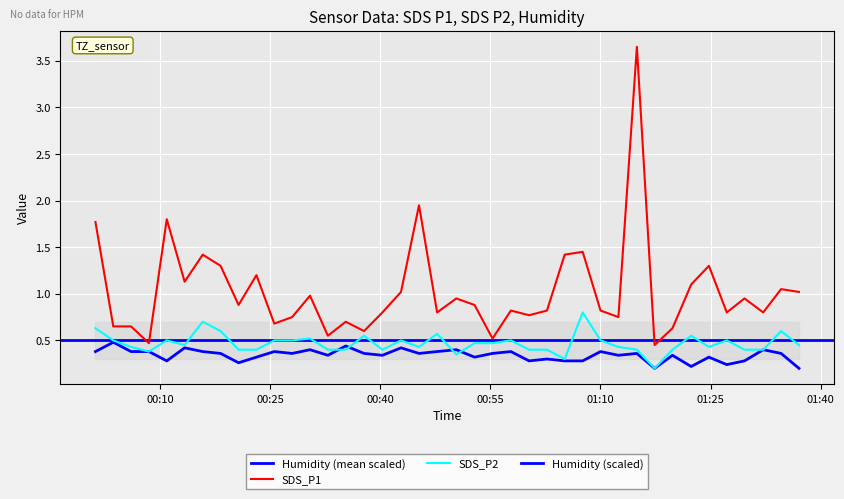

Rank the series by their maximum value, from highest to lowest.

SDS_P1, SDS_P2, Humidity